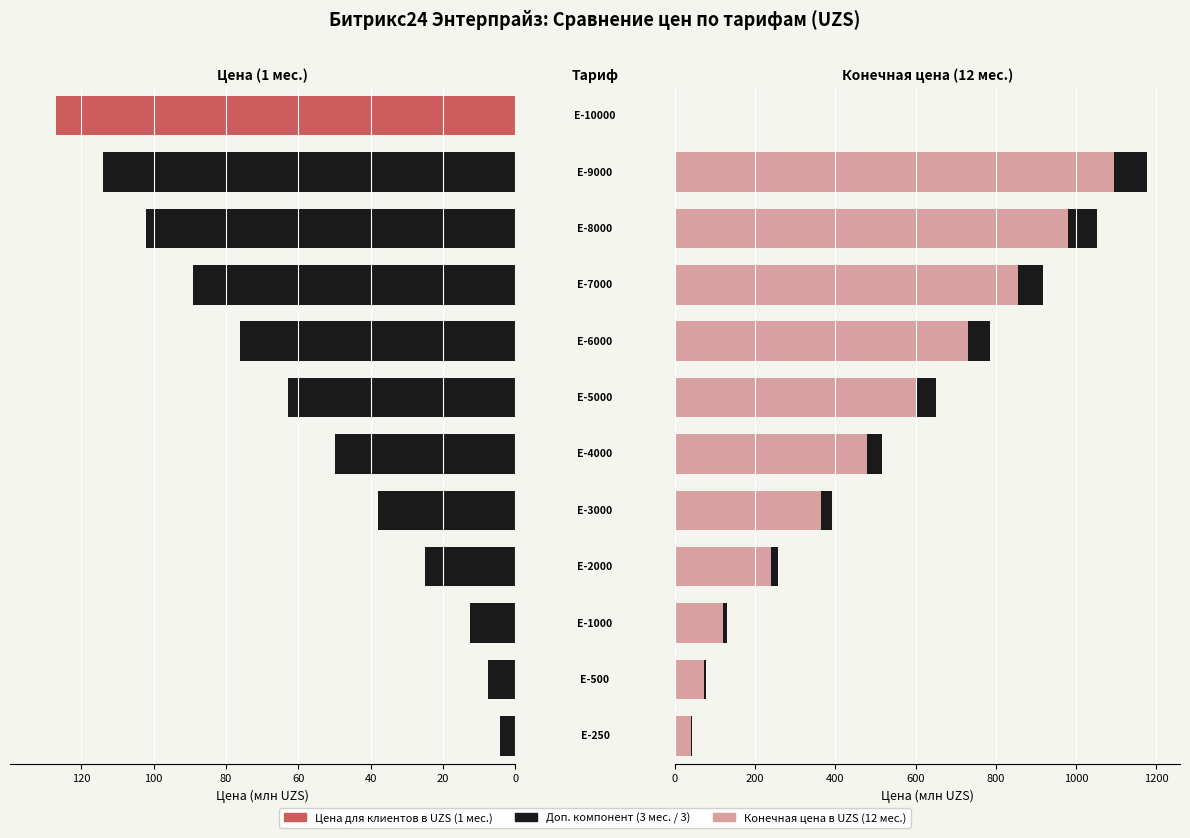

What is the spread (max minus min) of values at Энтерпрайз-6000?

708.3